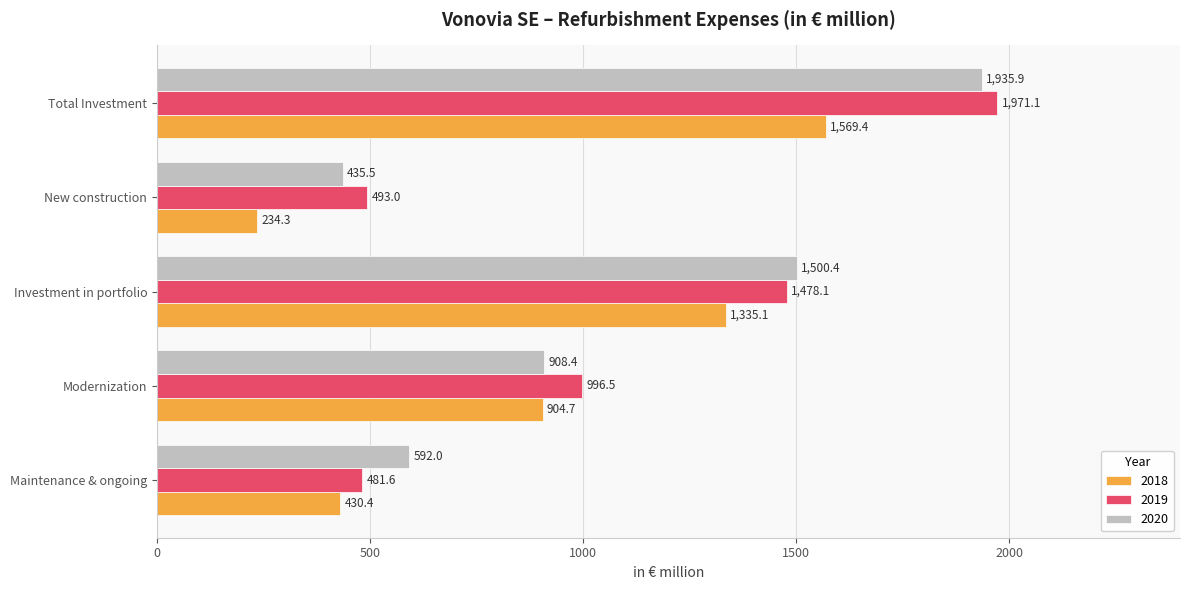

What is the difference between the maximum and minimum values in the 2019 series?

1489.5